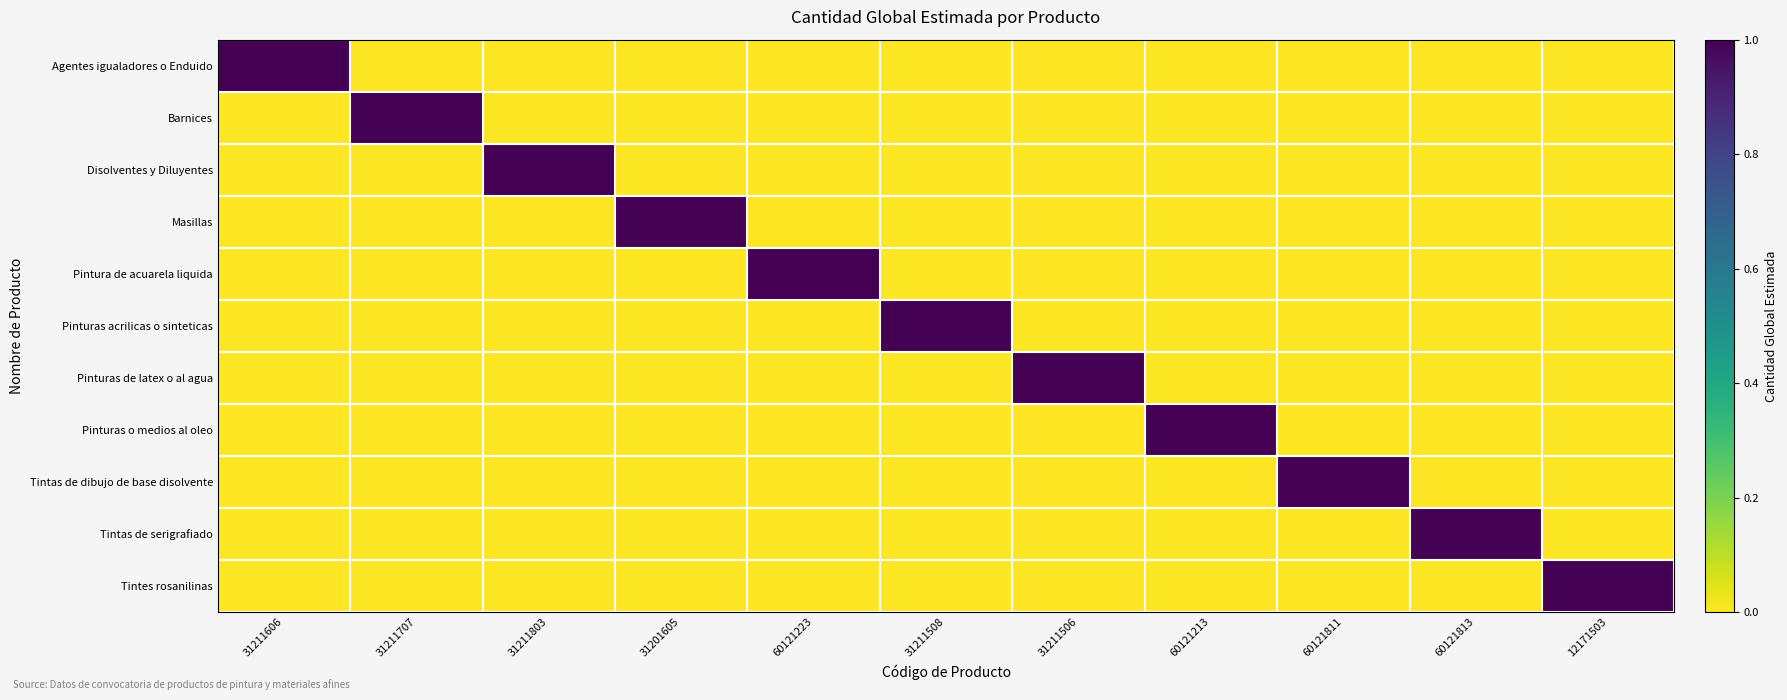

Which series has the largest total across all categories?

Agentes igualadores o Enduido